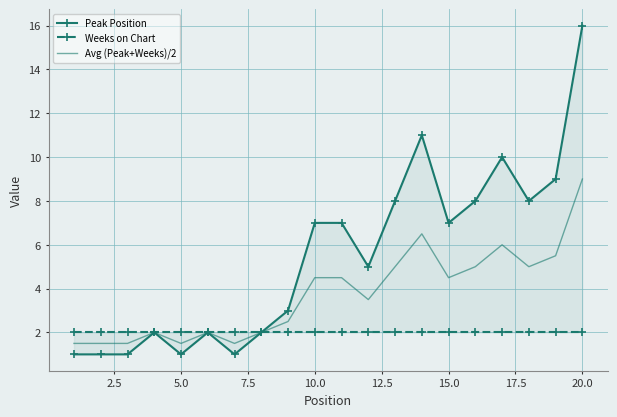

How many lines are shown in the chart?

3